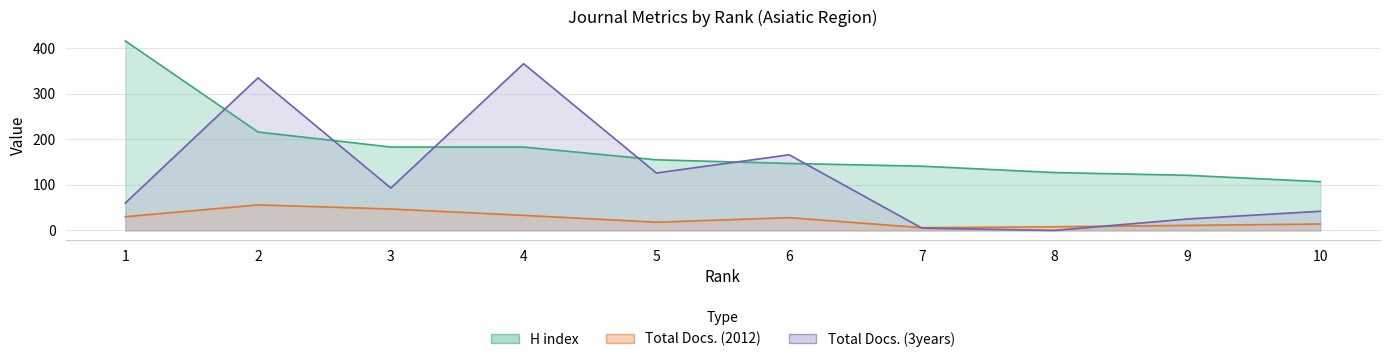

How many times do H index and Total Docs. (3years) cross each other?

6